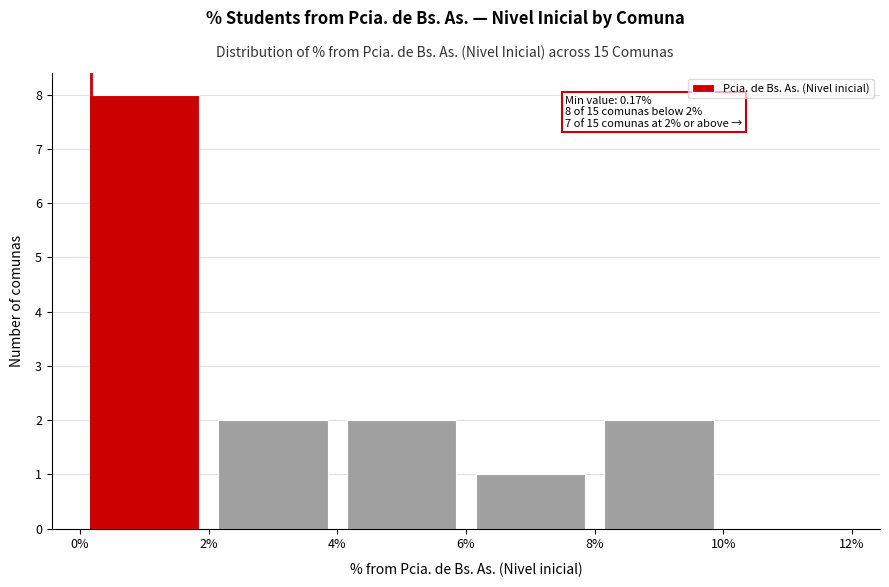

Which range on the x-axis has the tallest bar?

0% to 2%